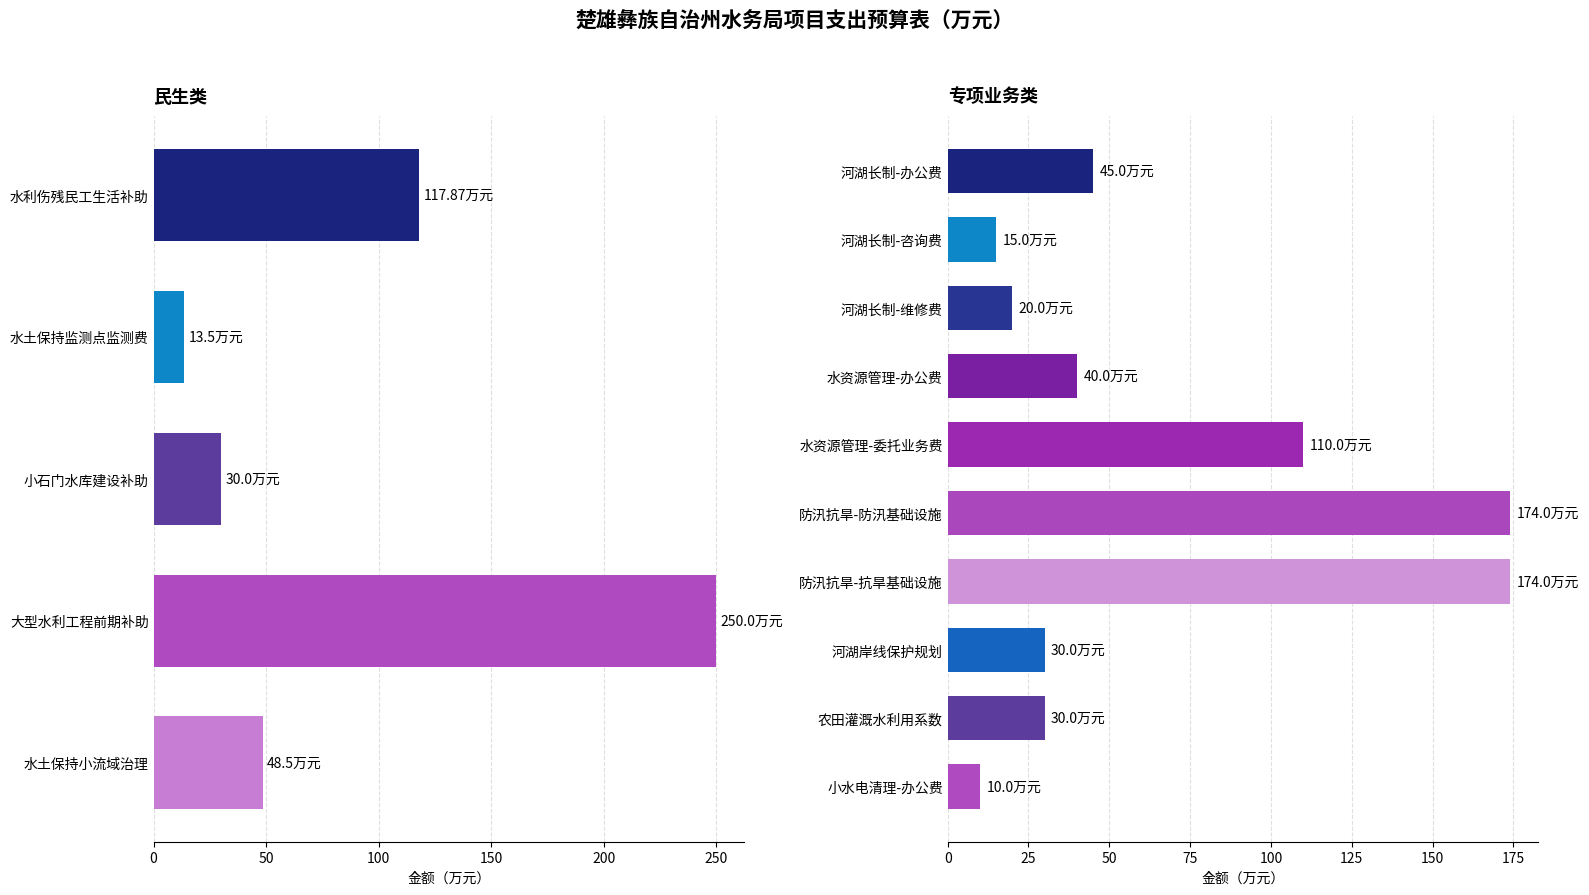

What is the value of the 5th bar from the left?

48.5